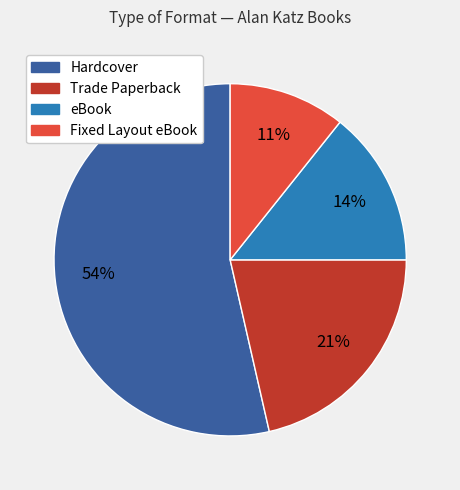

To the nearest percent, what is the average slice percentage?

25%